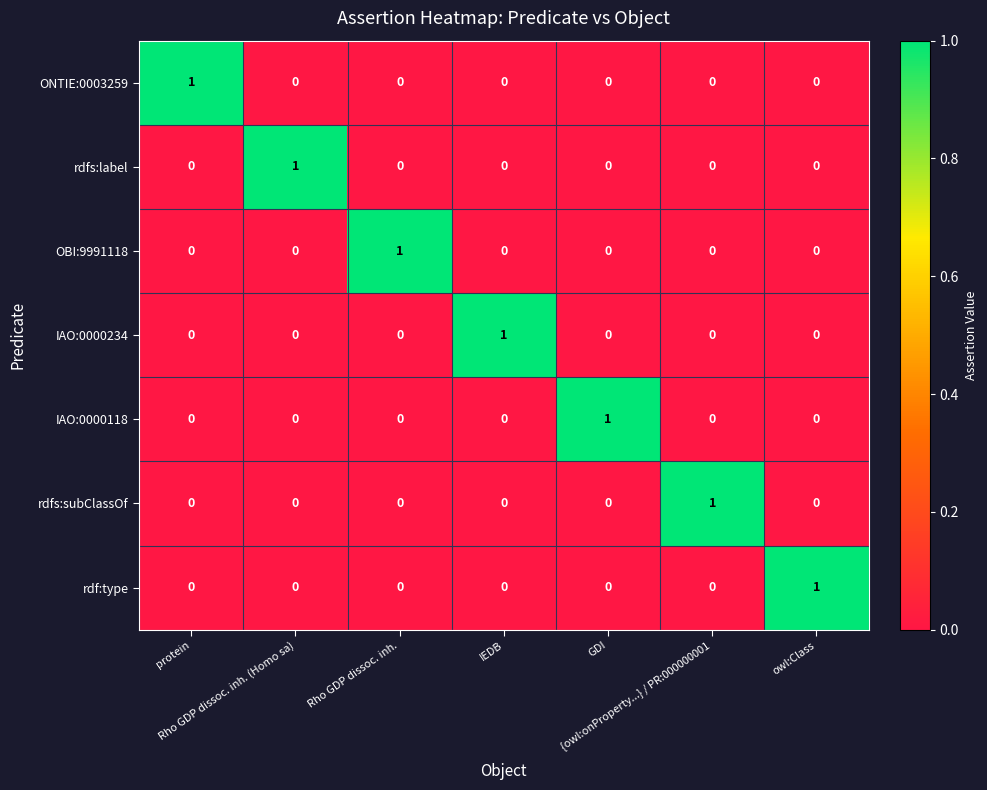

At how many categories does at least one series exceed 0?

7